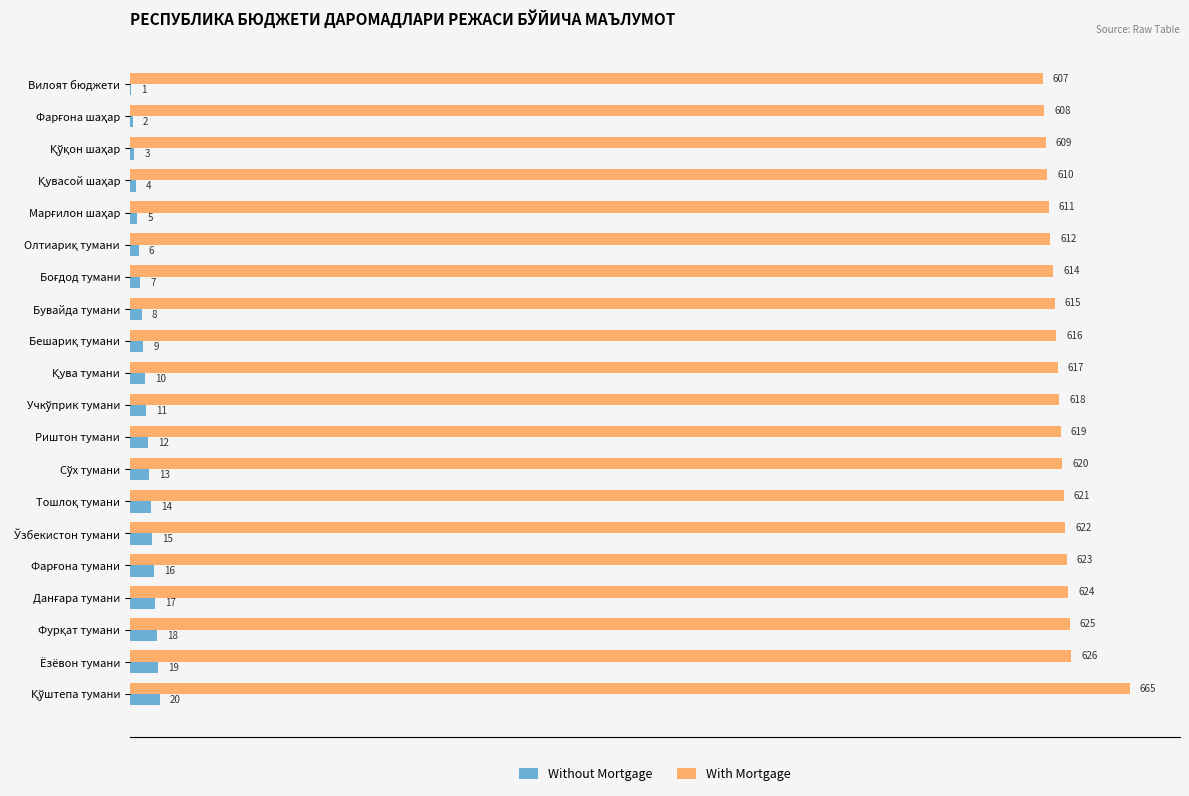

Which series has the largest total across all categories?

With Mortgage